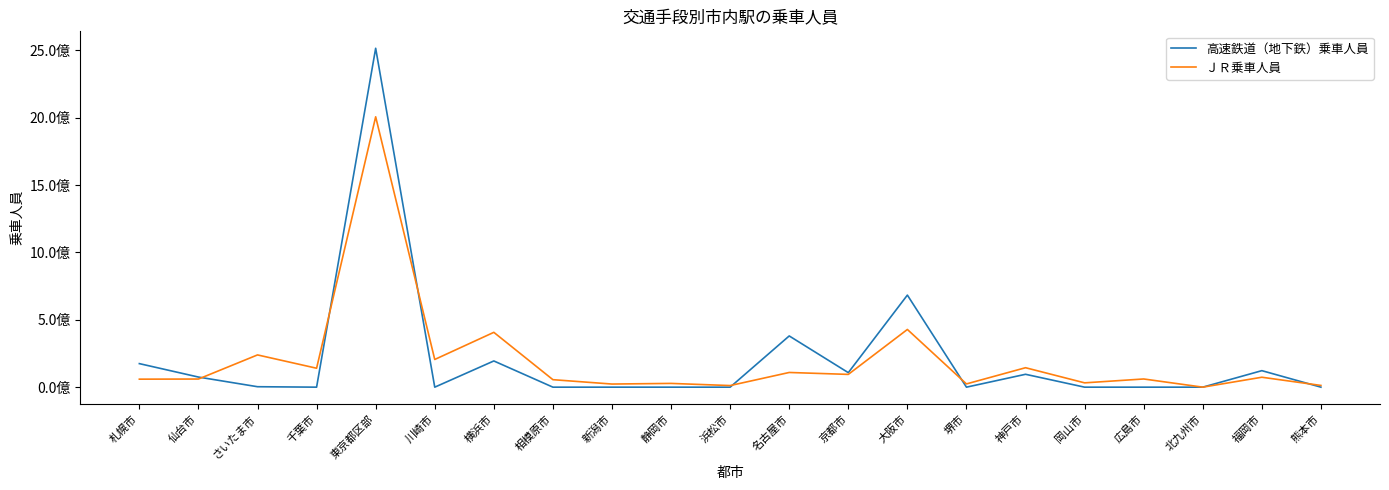

What are all the series names shown in the legend?

高速鉄道（地下鉄）乗車人員, ＪＲ乗車人員